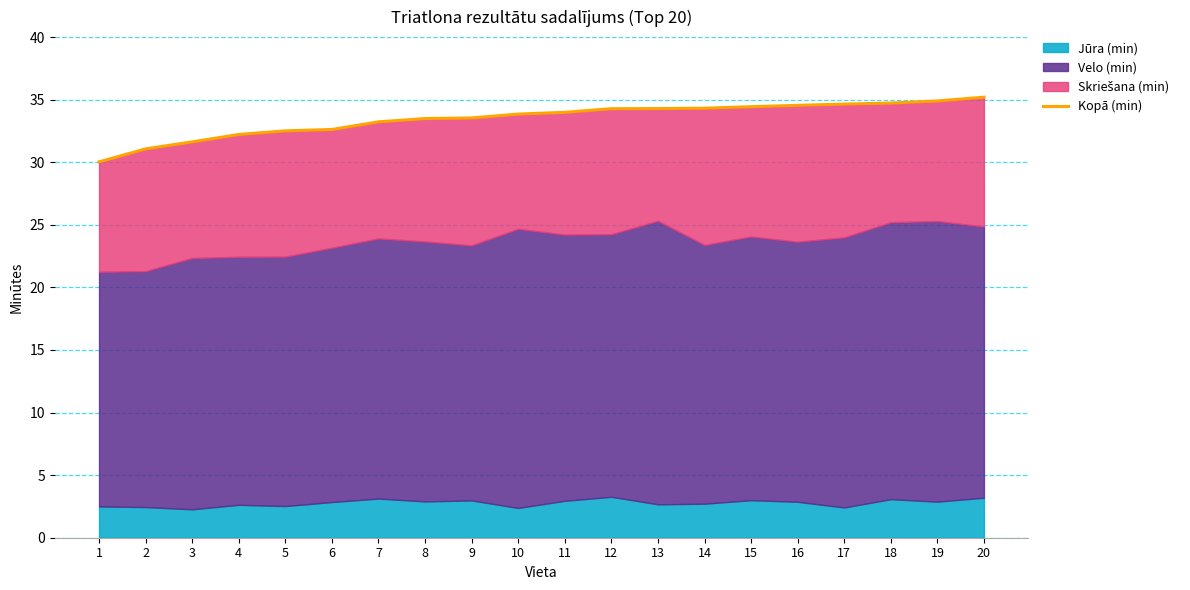

List the labels in order of value, largest first.

20, 19, 18, 17, 16, 15, 14, 13, 12, 11, 10, 9, 8, 7, 6, 5, 4, 3, 2, 1